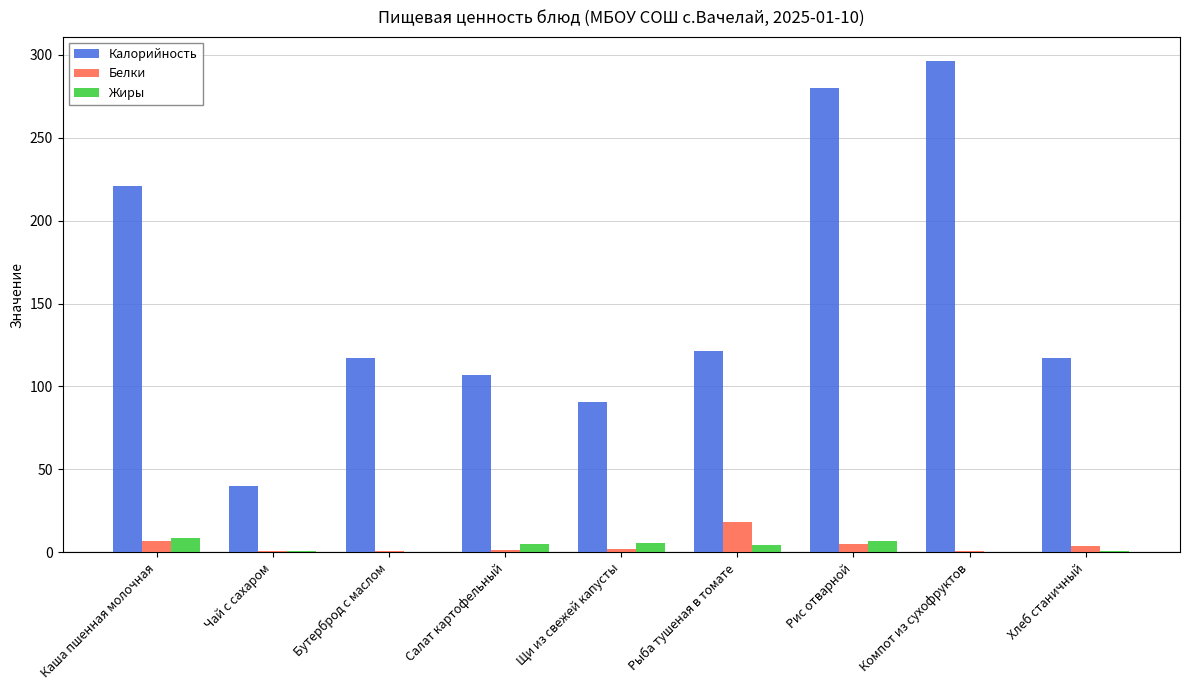

Is the value of Жиры at Салат картофельный greater than the value of Белки at Салат картофельный?

Yes